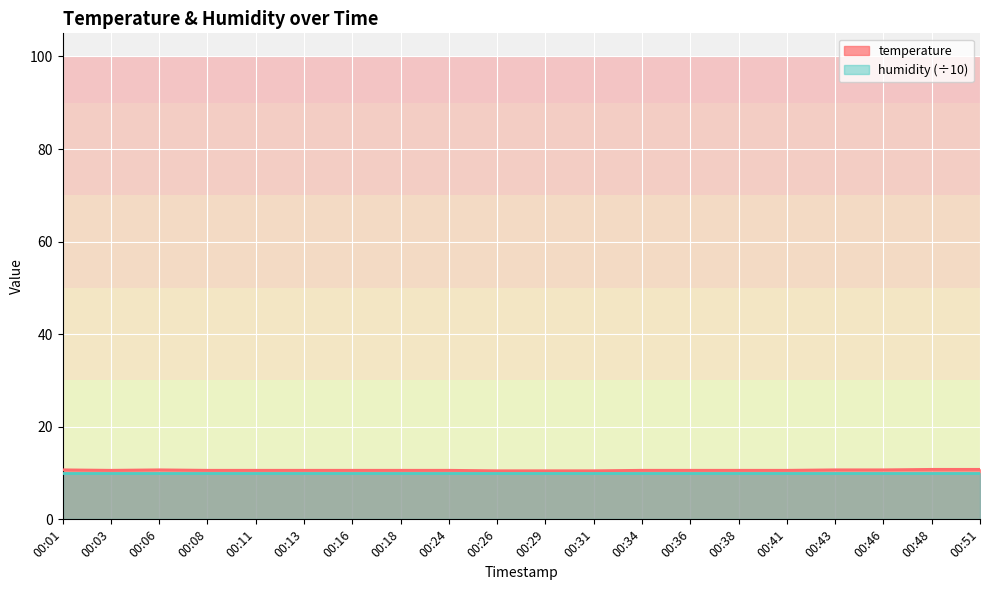

Which category has the highest value across all series?

00:48